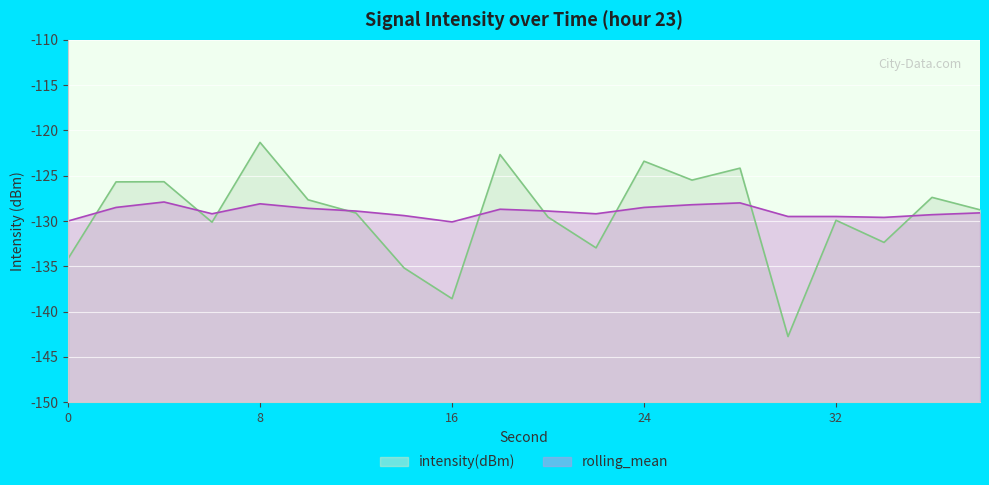

List the labels in order of intensity(dBm) value, smallest first.

30, 16, 14, 0, 22, 34, 6, 32, 20, 12, 38, 10, 36, 2, 4, 26, 28, 24, 18, 8